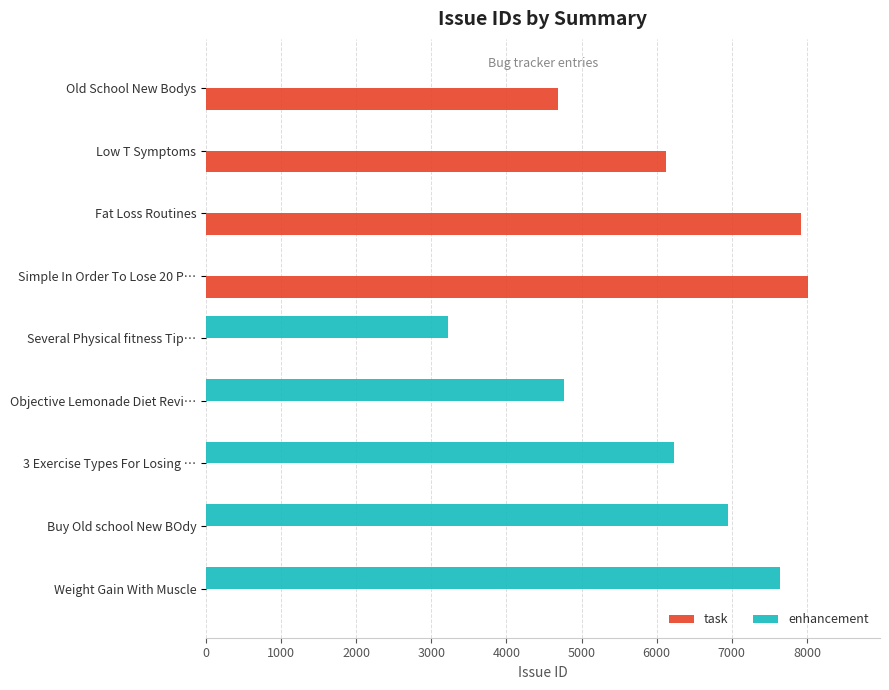

What is the sum of the task values at Low T Symptoms and Fat Loss Routines?

14051